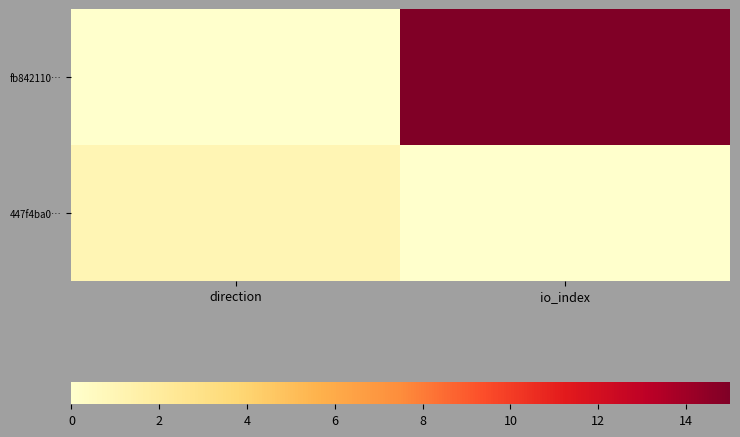

Rank the series by their maximum value, from lowest to highest.

447f4ba0…, fb842110…